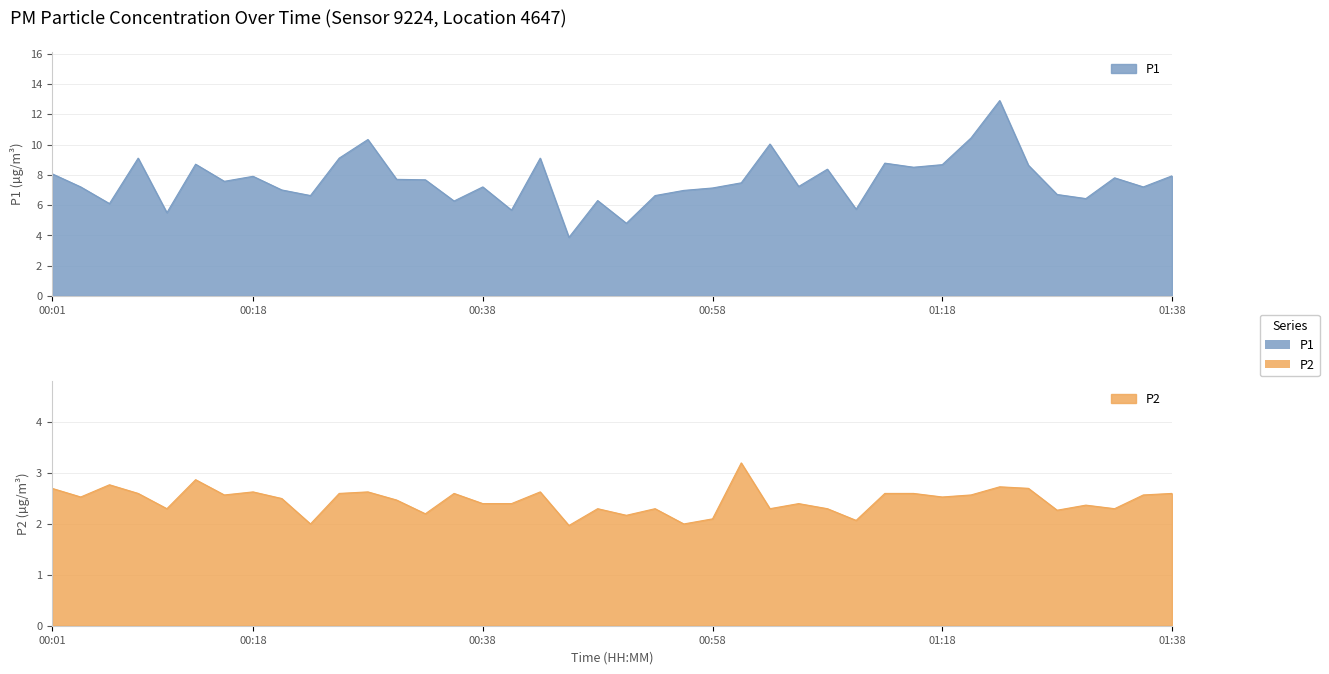

The value of P2 at 11 is 2.6. True or false?

True